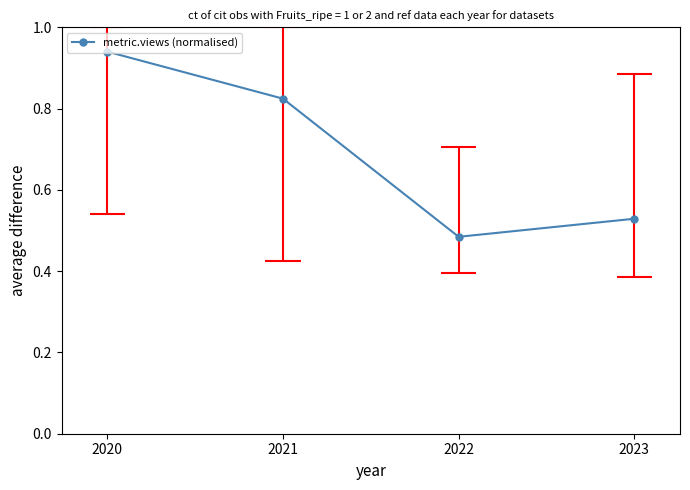

What is the minimum value shown in the chart?

0.5